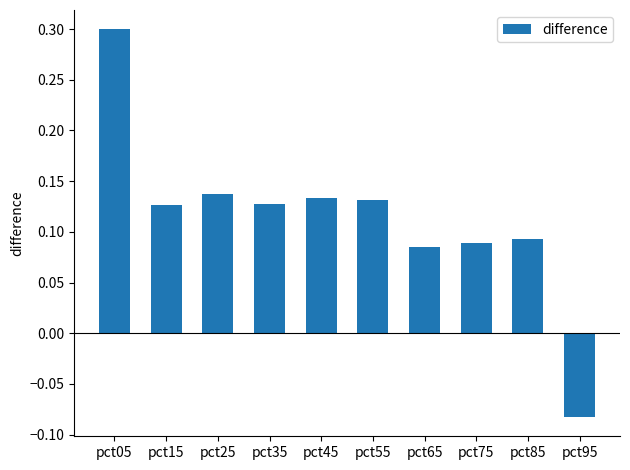

How many values are above zero?

9